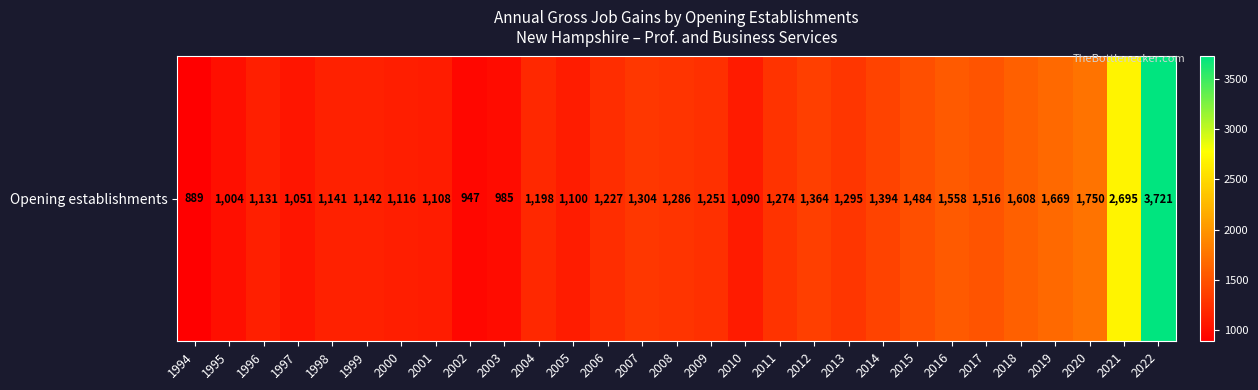

The value at 2003 is 985. True or false?

True